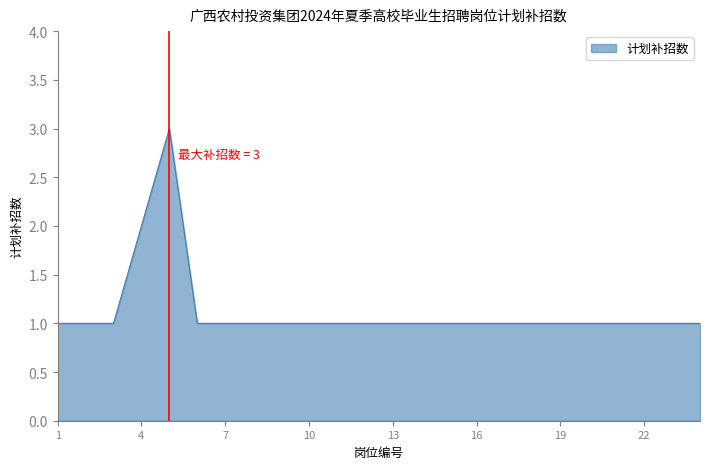

What is the greatest value displayed?

3